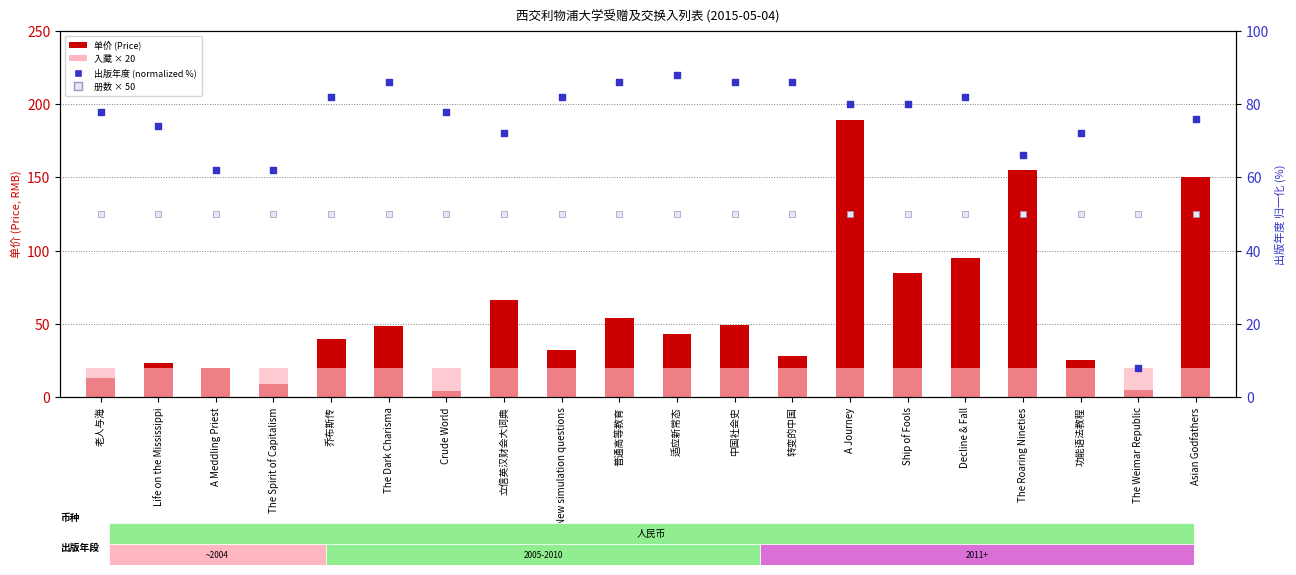

Which series has the widest spread of Y values?

单价 (Price)